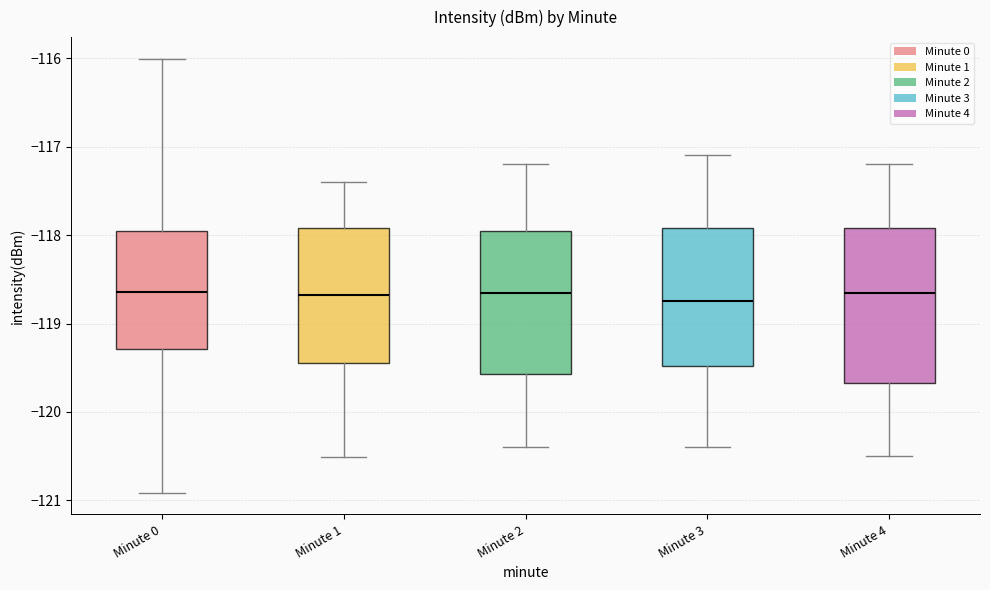

Which box is the tallest, from its lower edge to its upper edge?

Minute 4